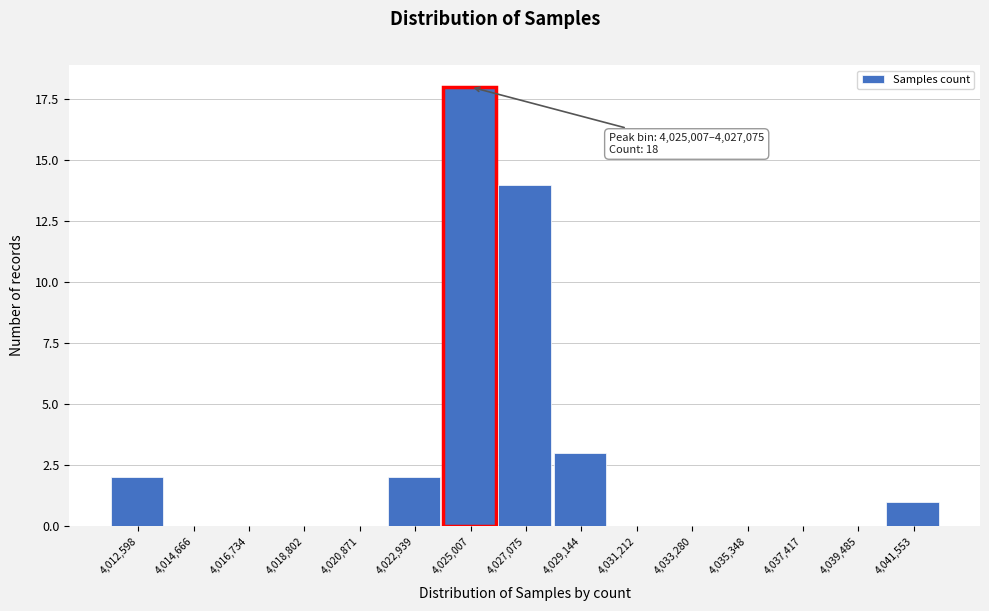

Which label corresponds to the largest value in the chart?

4,025,007